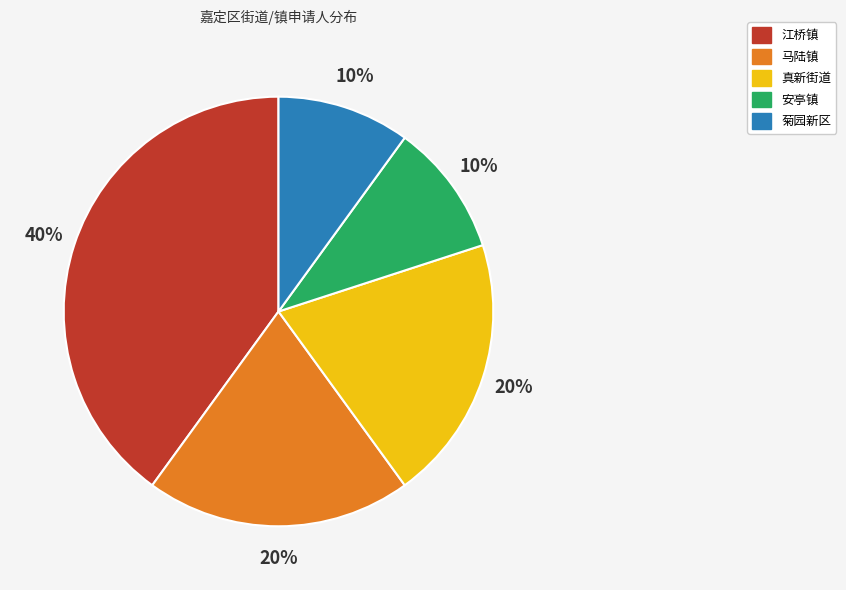

What is the ratio of the value at 菊园新区 to the value at 马陆镇?

0.5